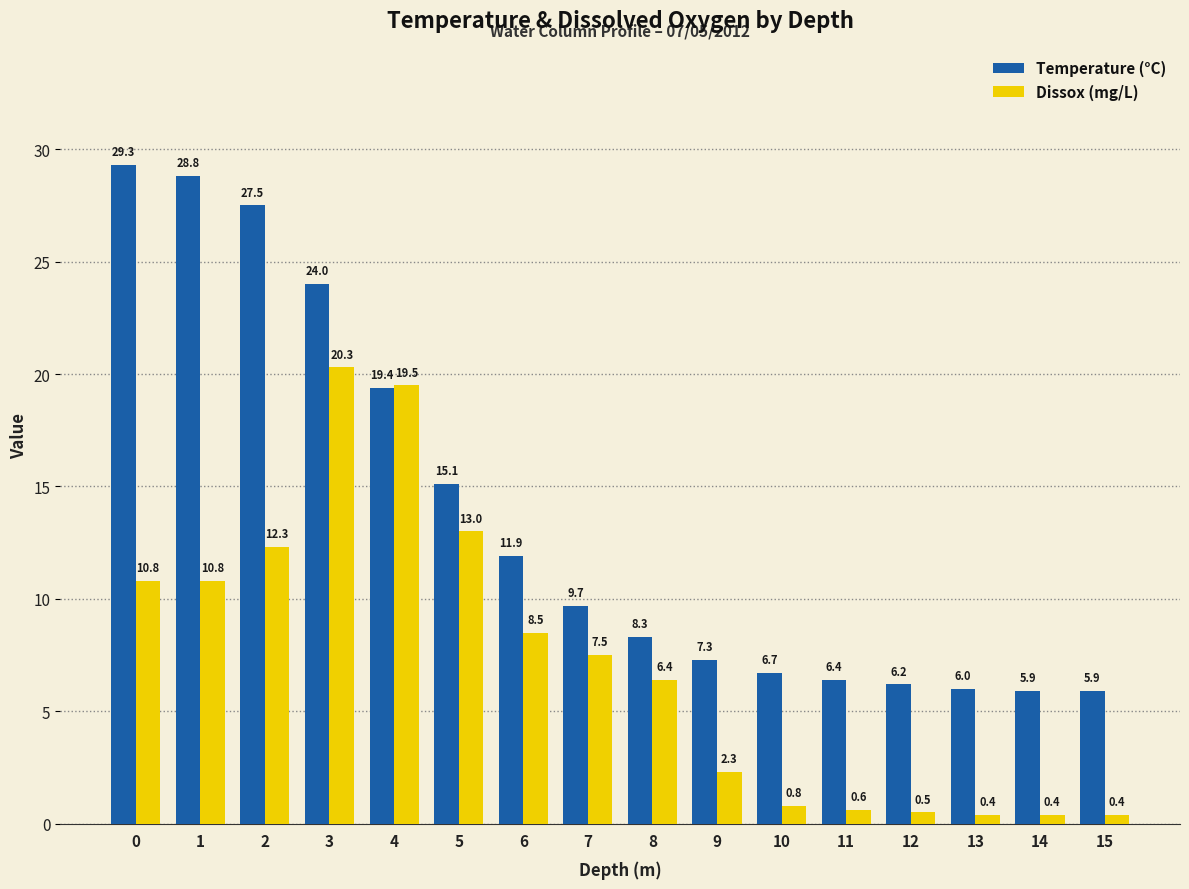

What is the total value across all series at 11?

7.0